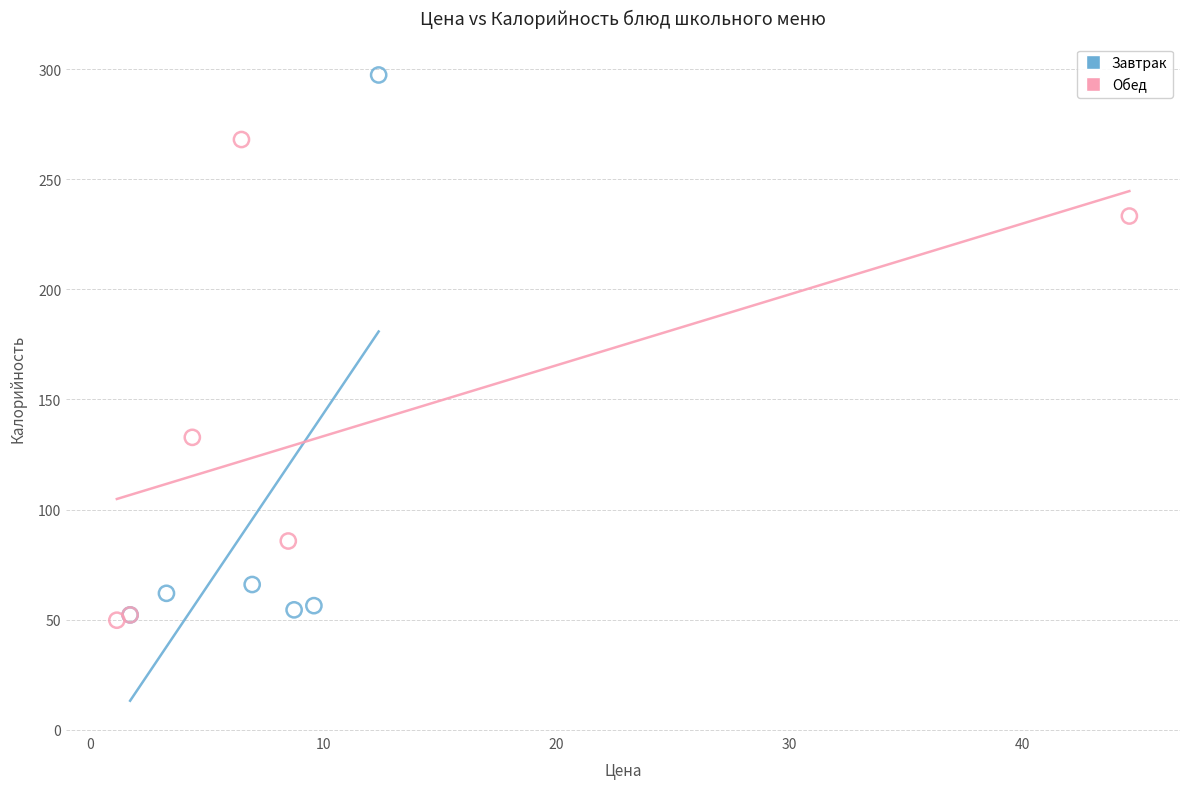

Which series has the widest spread of Y values?

Завтрак